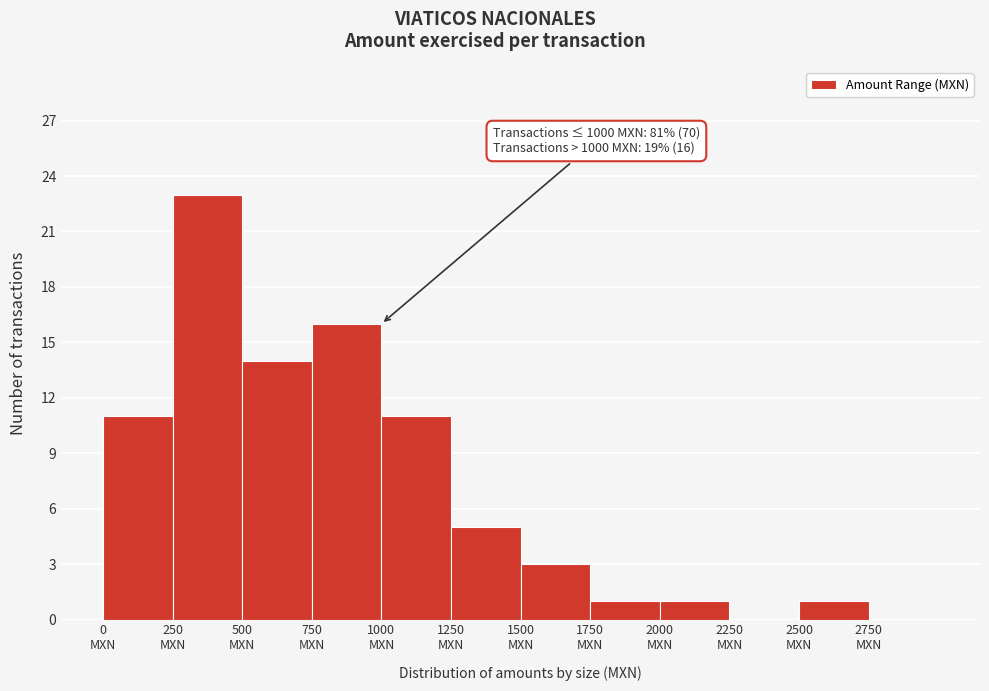

Which range on the x-axis has the tallest bar?

250 to 500